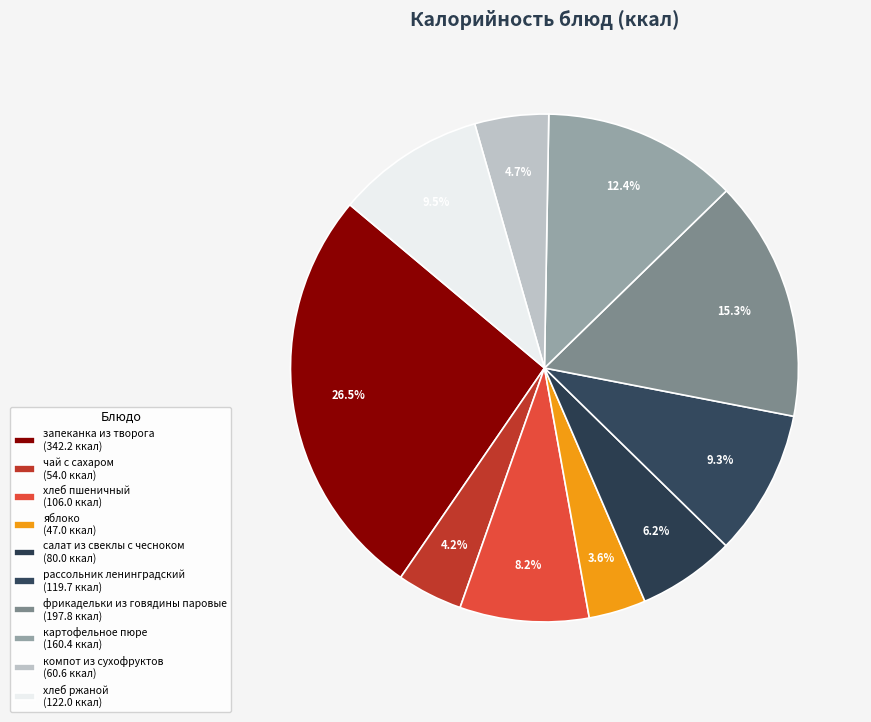

Is it true that компот из сухофруктов is 5% of the pie?

True